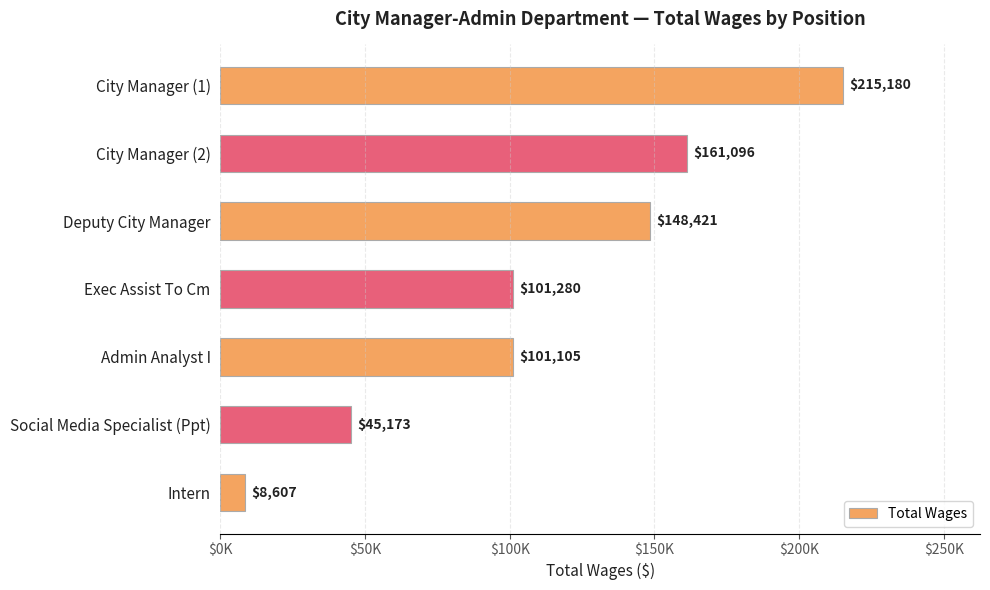

What is the sum of all values?

780862